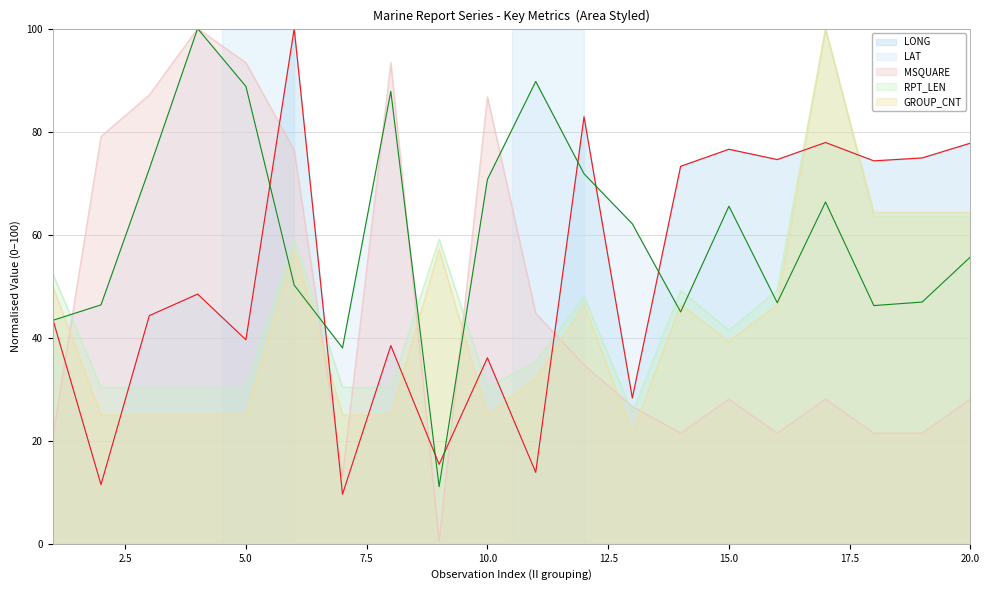

How many data points in LAT are above 62?

10